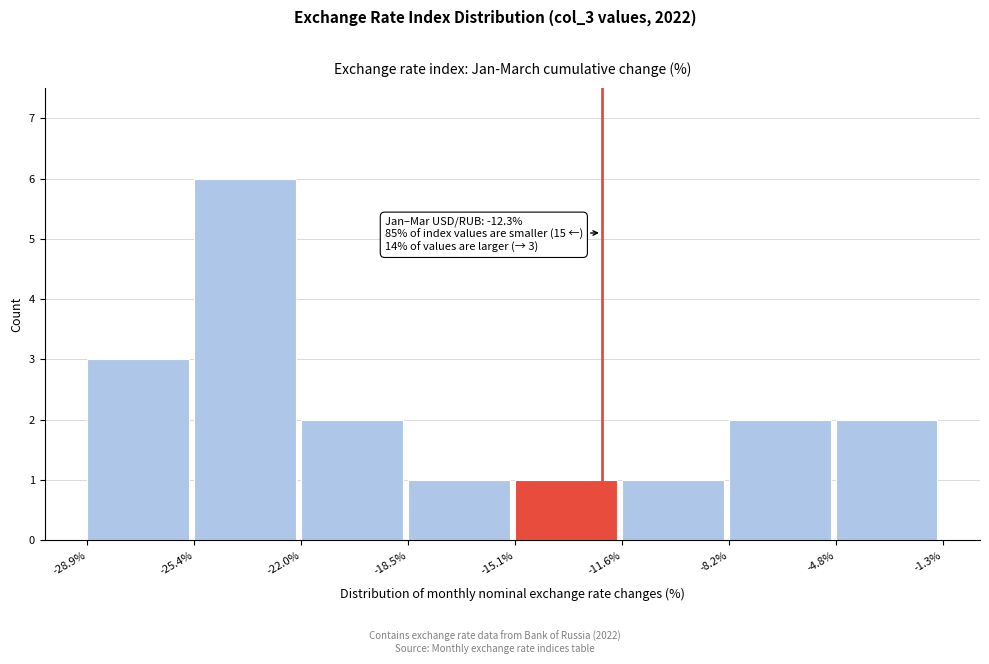

Which range on the x-axis has the tallest bar?

-25.4% to -22.0%